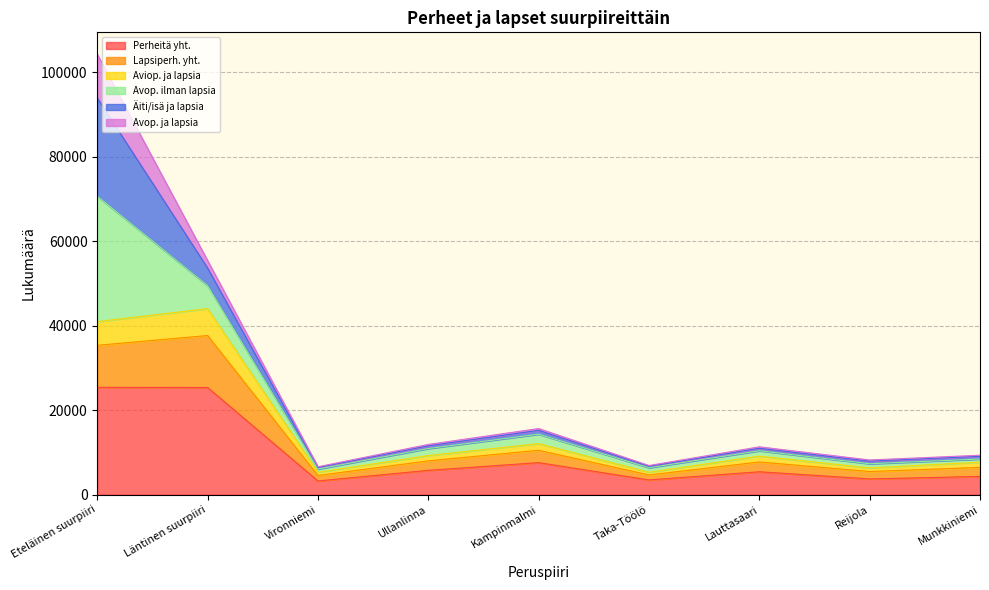

Where is the first local minimum for Perheitä yht.?

Vironniemi